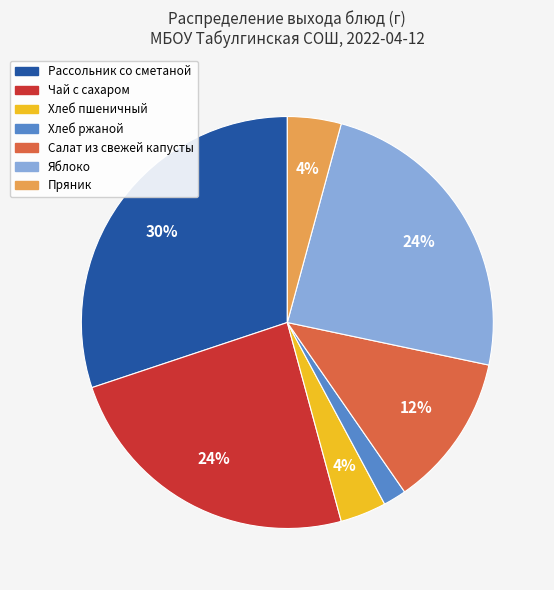

To the nearest percent, what percentage of the pie is Хлеб пшеничный?

4%